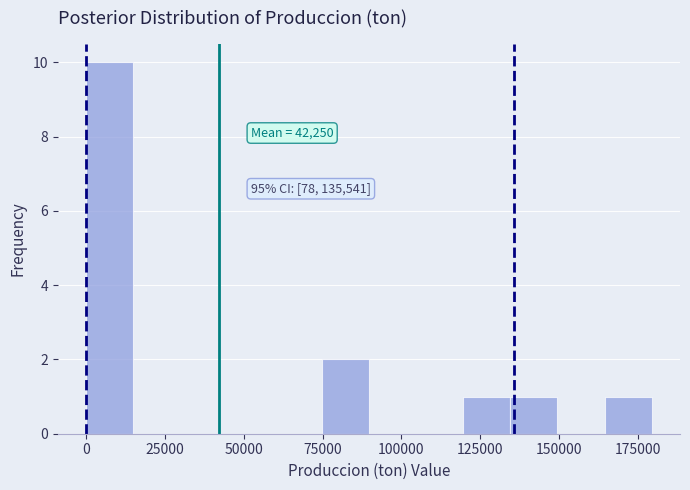

Read against the x-axis, roughly where is the centre of the tallest bar?

5000